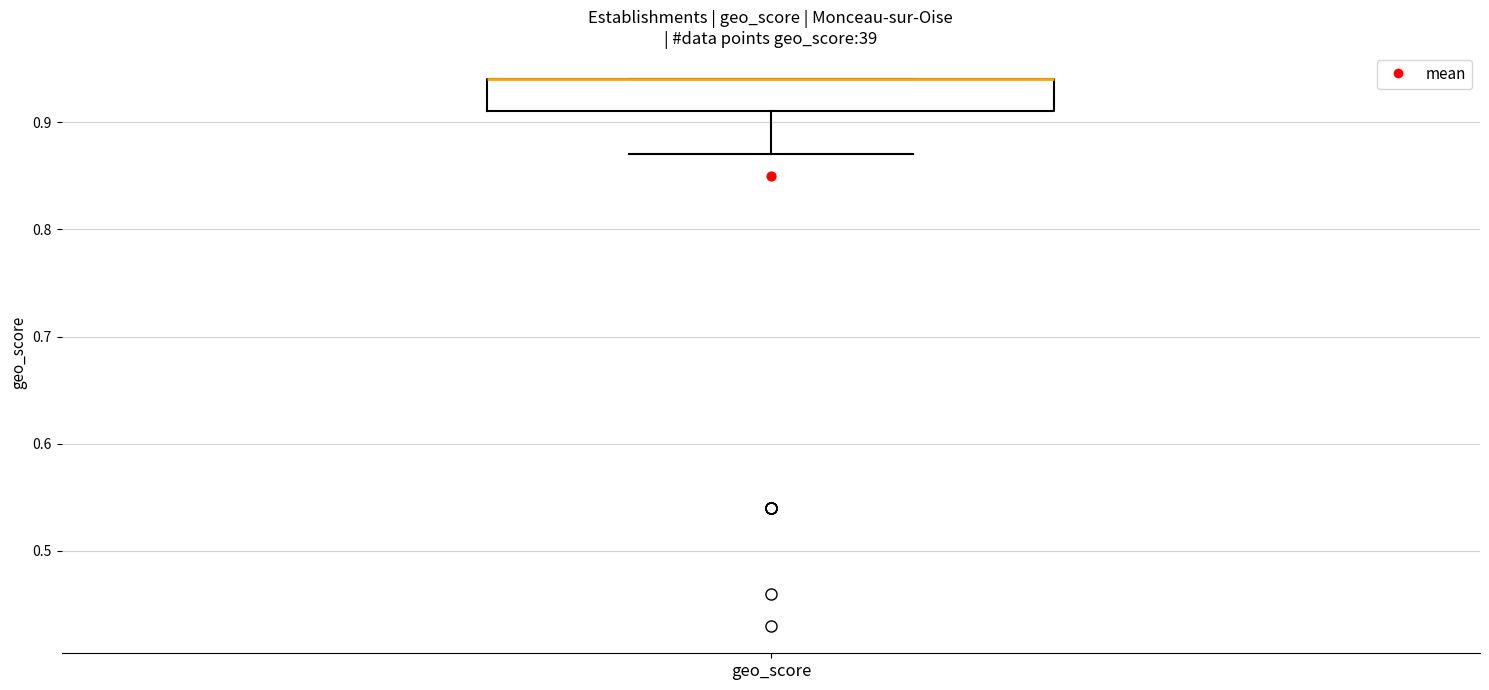

Read this box plot against the y-axis: the position of the median line, the range covered by the box, and the ends of both whiskers. The values are not printed on the chart, so give them approximately, as read against the axis.

median 0.94 (drawn on the box's upper edge), box 0.91 to 0.94, whiskers 0.87 to 0.94